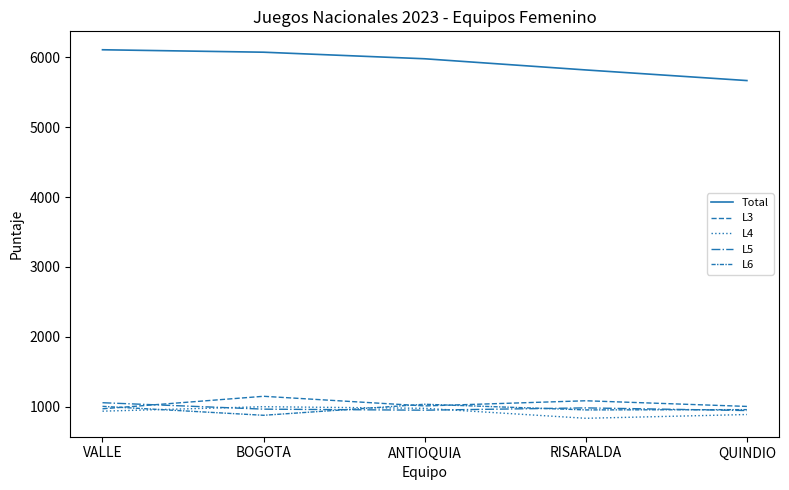

How many lines are shown in the chart?

5